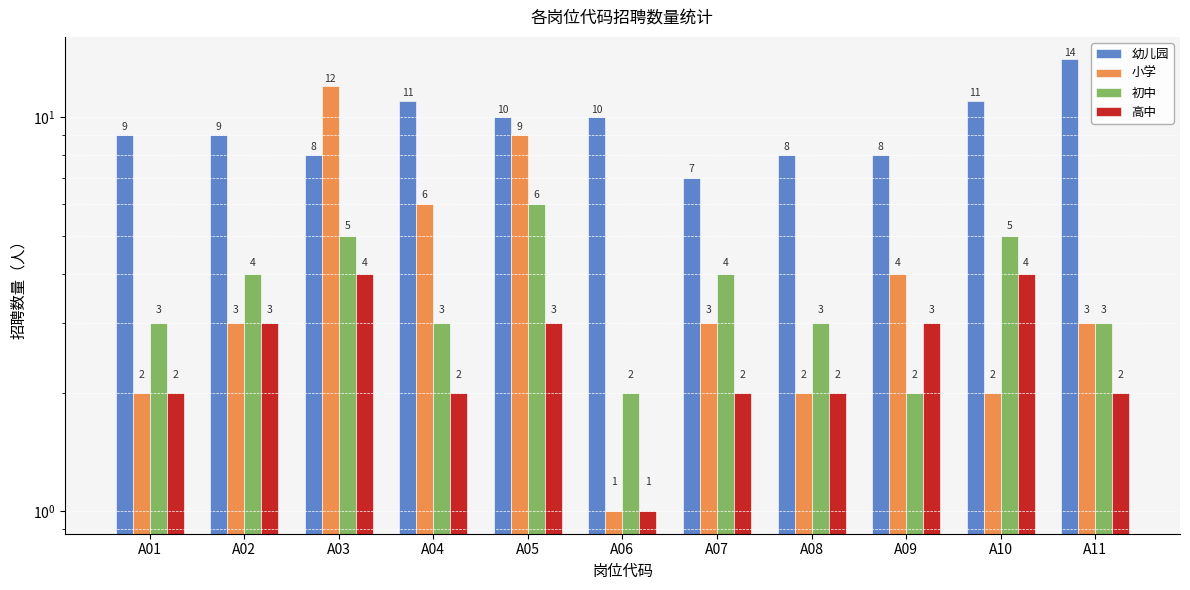

At which label is 幼儿园 closest to 10?

A05